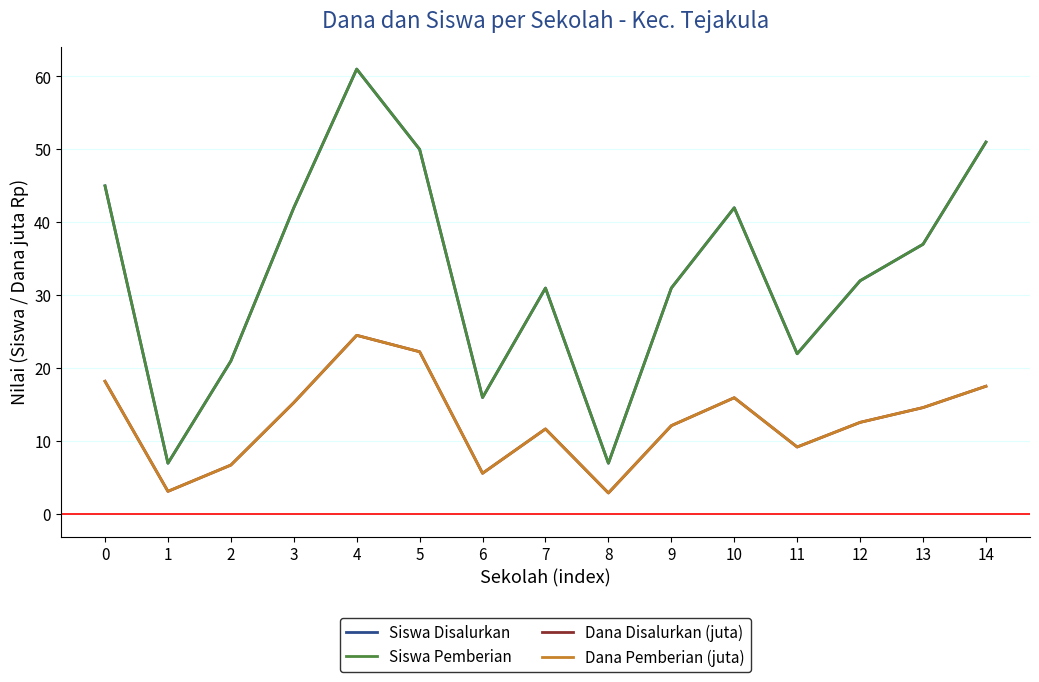

What is the difference between the Dana Pemberian (juta) values at 2 and 7?

4.9